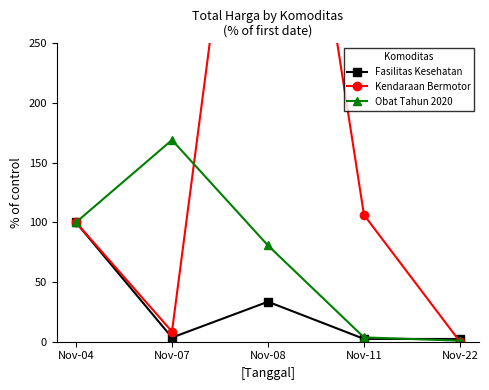

True or false: Obat Tahun 2020 has more than 1 points higher than both neighbors.

False